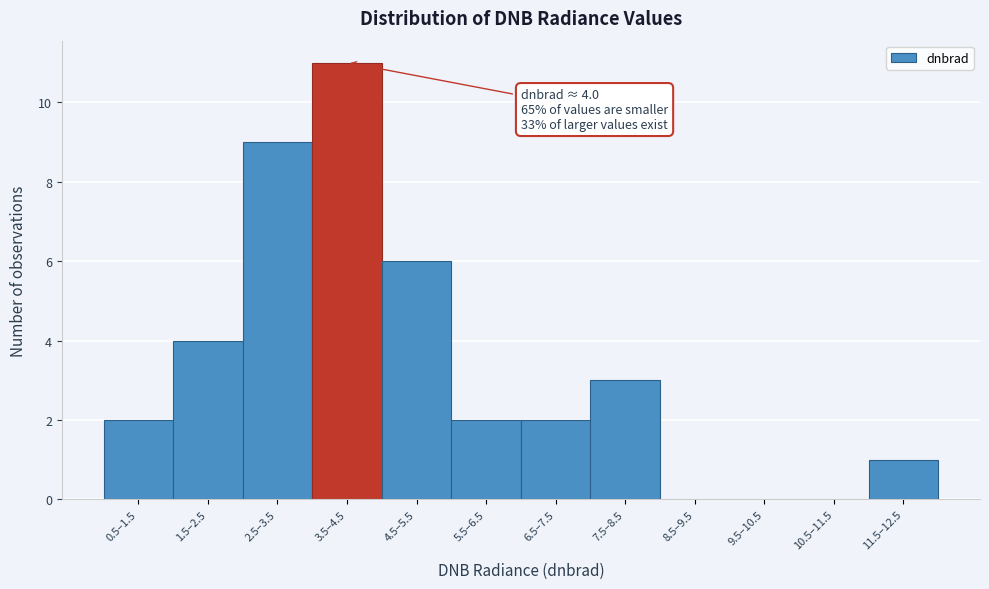

Reading left to right, list all the values displayed in this chart.

0.5–1.5=2	1.5–2.5=4	2.5–3.5=9	3.5–4.5=11	4.5–5.5=6	5.5–6.5=2	6.5–7.5=2	7.5–8.5=3	8.5–9.5=0	9.5–10.5=0	10.5–11.5=0	11.5–12.5=1